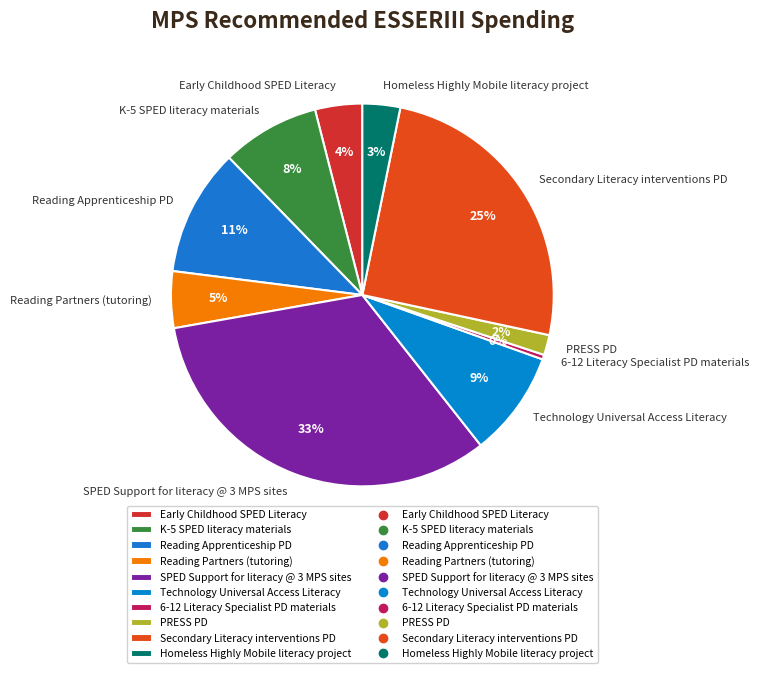

True or false: Reading Partners (tutoring) accounts for 18% of the total.

False